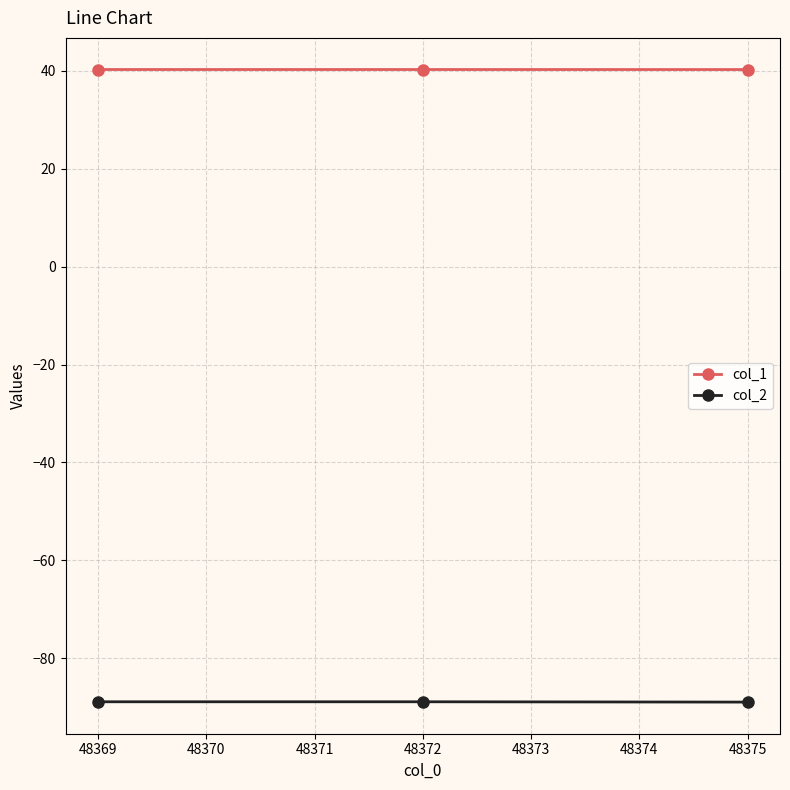

List the series in order of their peak value, highest first.

col_1, col_2